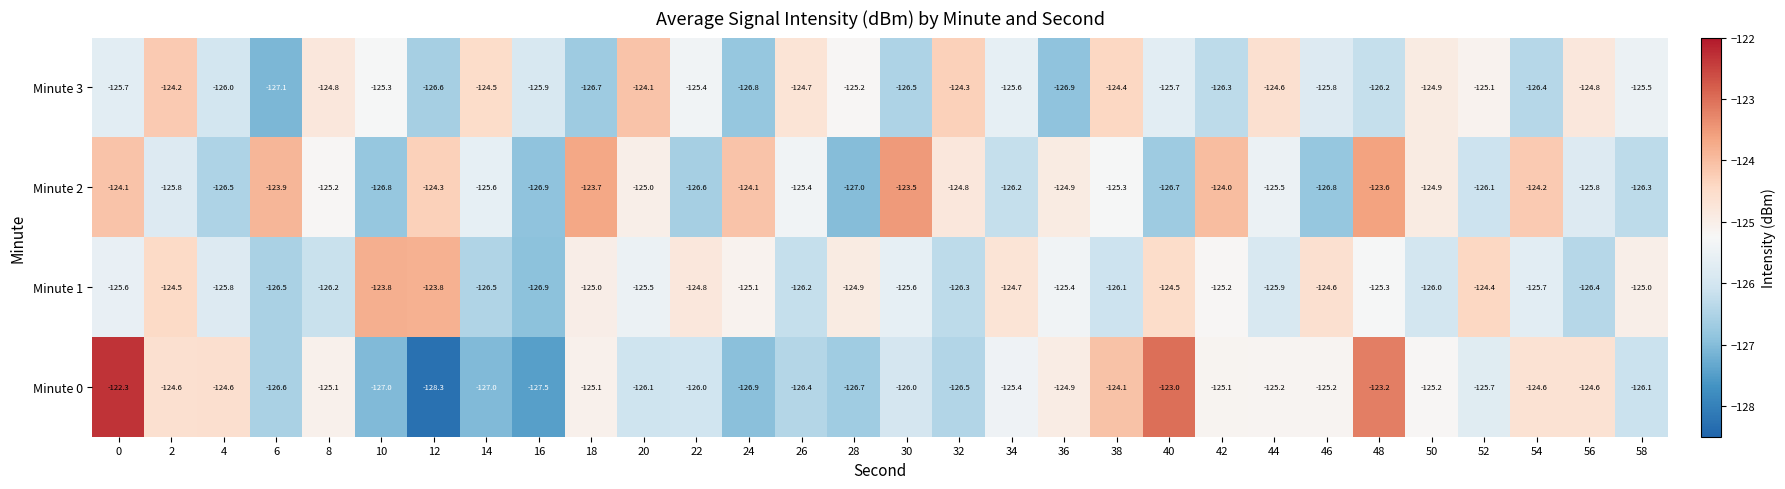

How many values in the Minute 0 series exceed -125?

9